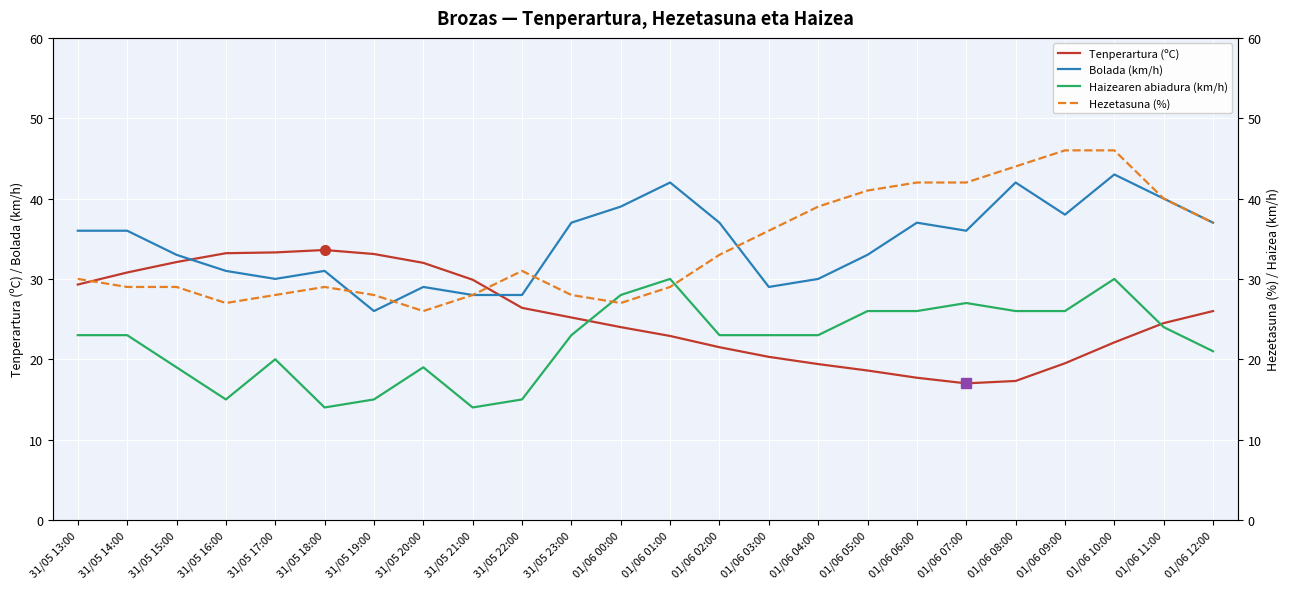

Reading left to right, transcribe all the data shown in this chart.

Tenperartura (ºC): 31/05 13:00=29.3	31/05 14:00=30.8	31/05 15:00=32.1	31/05 16:00=33.2	31/05 17:00=33.3	31/05 18:00=33.6	31/05 19:00=33.1	31/05 20:00=32.0	31/05 21:00=29.9	31/05 22:00=26.4	31/05 23:00=25.2	01/06 00:00=24.0	01/06 01:00=22.9	01/06 02:00=21.5	01/06 03:00=20.3	01/06 04:00=19.4	01/06 05:00=18.6	01/06 06:00=17.7	01/06 07:00=17.0	01/06 08:00=17.3	01/06 09:00=19.5	01/06 10:00=22.1	01/06 11:00=24.5	01/06 12:00=26.0
Bolada (km/h): 31/05 13:00=36.0	31/05 14:00=36.0	31/05 15:00=33.0	31/05 16:00=31.0	31/05 17:00=30.0	31/05 18:00=31.0	31/05 19:00=26.0	31/05 20:00=29.0	31/05 21:00=28.0	31/05 22:00=28.0	31/05 23:00=37.0	01/06 00:00=39.0	01/06 01:00=42.0	01/06 02:00=37.0	01/06 03:00=29.0	01/06 04:00=30.0	01/06 05:00=33.0	01/06 06:00=37.0	01/06 07:00=36.0	01/06 08:00=42.0	01/06 09:00=38.0	01/06 10:00=43.0	01/06 11:00=40.0	01/06 12:00=37.0
Haizearen abiadura (km/h): 31/05 13:00=23.0	31/05 14:00=23.0	31/05 15:00=19.0	31/05 16:00=15.0	31/05 17:00=20.0	31/05 18:00=14.0	31/05 19:00=15.0	31/05 20:00=19.0	31/05 21:00=14.0	31/05 22:00=15.0	31/05 23:00=23.0	01/06 00:00=28.0	01/06 01:00=30.0	01/06 02:00=23.0	01/06 03:00=23.0	01/06 04:00=23.0	01/06 05:00=26.0	01/06 06:00=26.0	01/06 07:00=27.0	01/06 08:00=26.0	01/06 09:00=26.0	01/06 10:00=30.0	01/06 11:00=24.0	01/06 12:00=21.0
Hezetasuna (%): 31/05 13:00=30.0	31/05 14:00=29.0	31/05 15:00=29.0	31/05 16:00=27.0	31/05 17:00=28.0	31/05 18:00=29.0	31/05 19:00=28.0	31/05 20:00=26.0	31/05 21:00=28.0	31/05 22:00=31.0	31/05 23:00=28.0	01/06 00:00=27.0	01/06 01:00=29.0	01/06 02:00=33.0	01/06 03:00=36.0	01/06 04:00=39.0	01/06 05:00=41.0	01/06 06:00=42.0	01/06 07:00=42.0	01/06 08:00=44.0	01/06 09:00=46.0	01/06 10:00=46.0	01/06 11:00=40.0	01/06 12:00=37.0